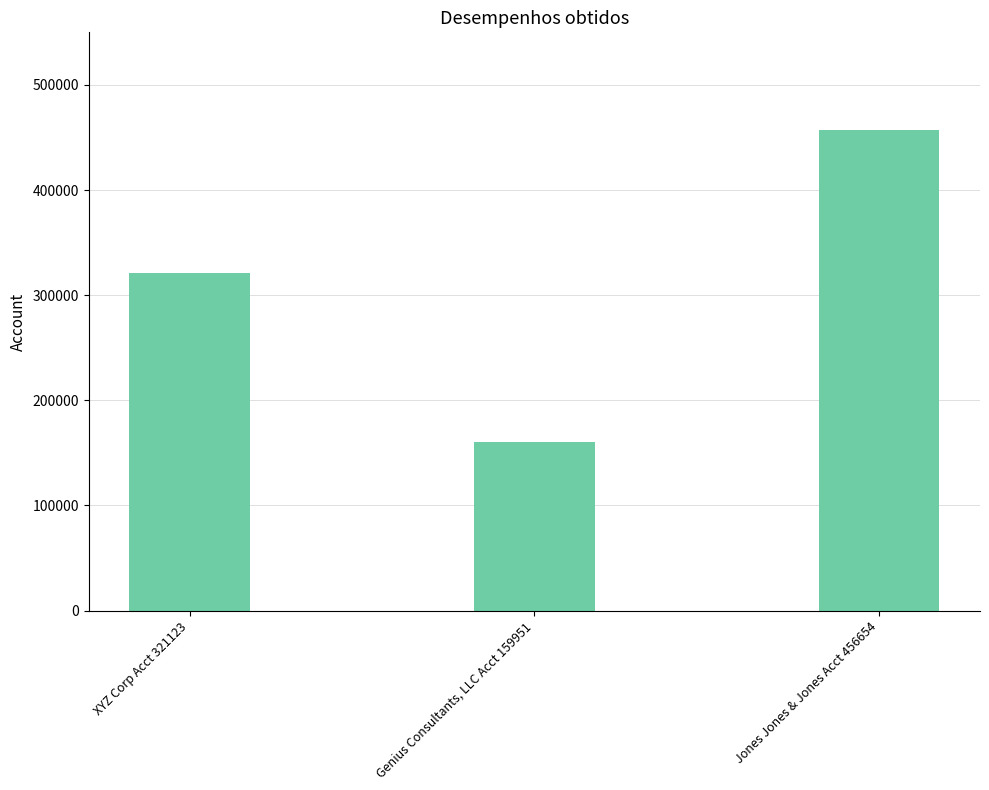

What is the change in value from XYZ Corp Acct 321123 to Genius Consultants, LLC Acct 159951?

-161172